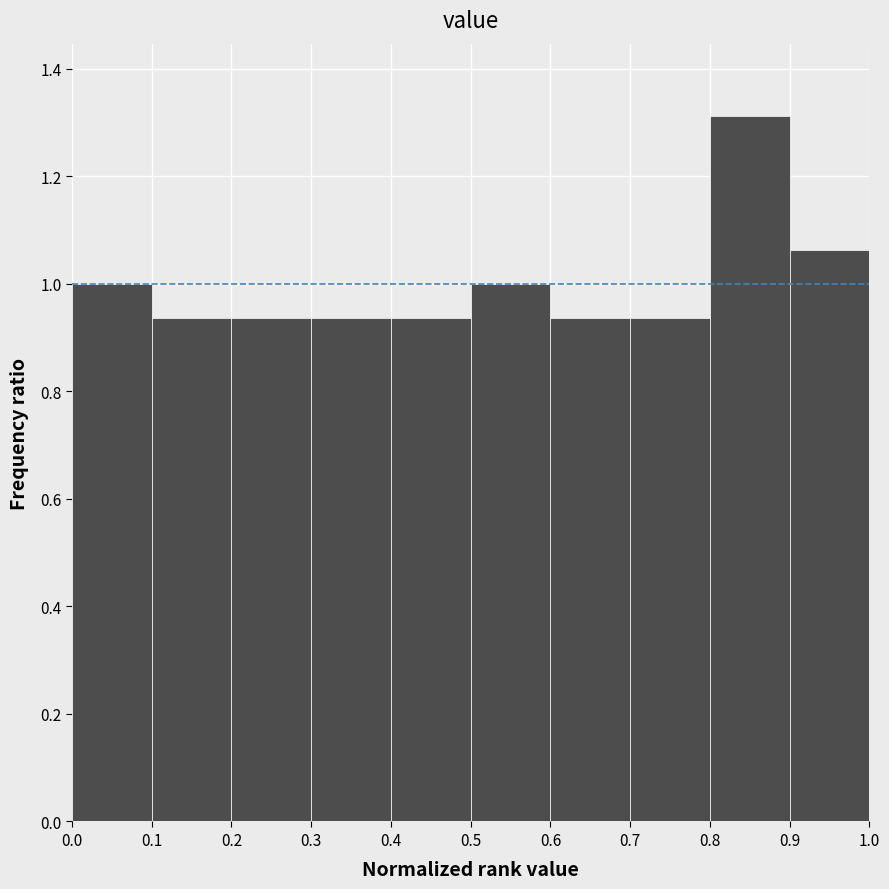

Over which range of the x-axis is the bar tallest?

0.8 to 0.9